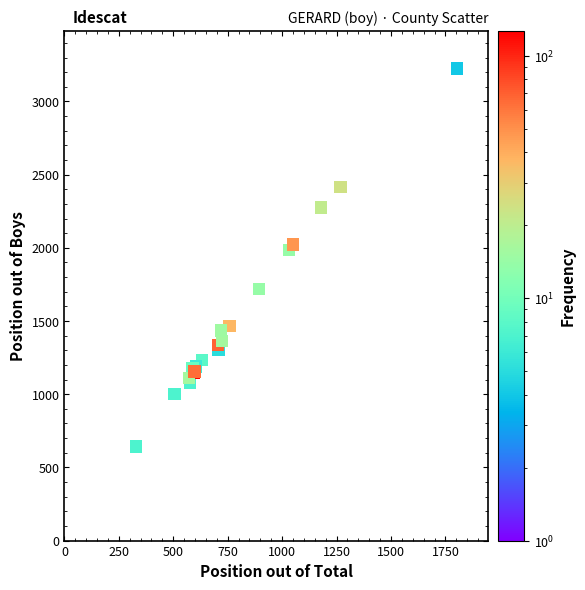

What Y value in the scatter plot is closest to 1934?

1986